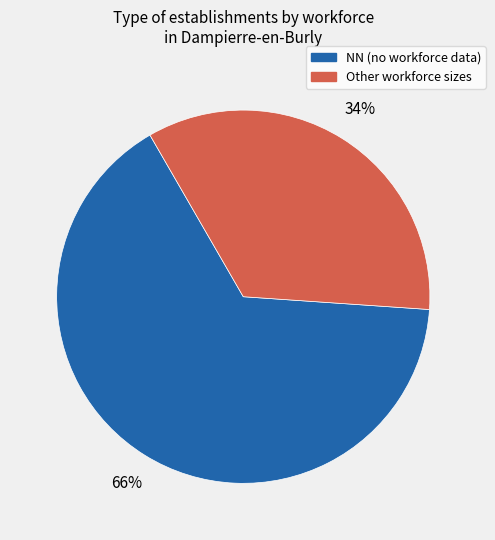

To the nearest percent, what is the average slice percentage?

50%